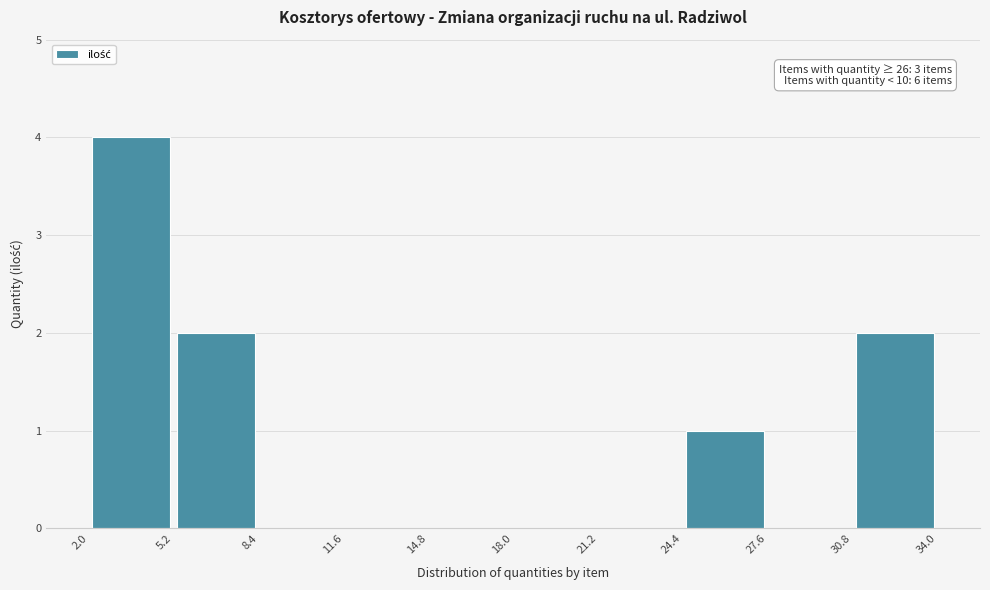

Over which range of the x-axis is the bar tallest?

2.0 to 5.2